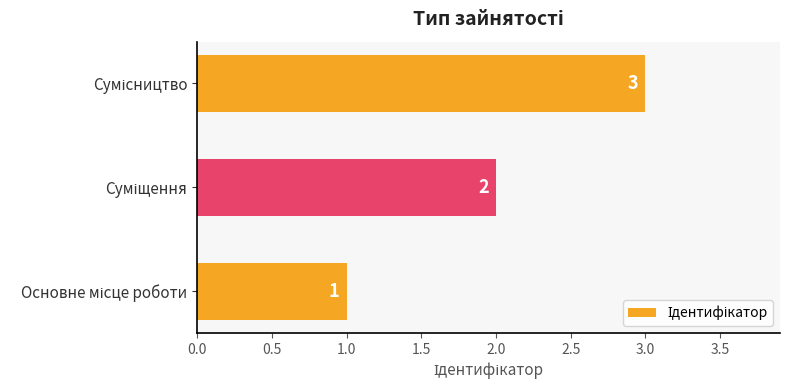

What is the sum of all values?

6